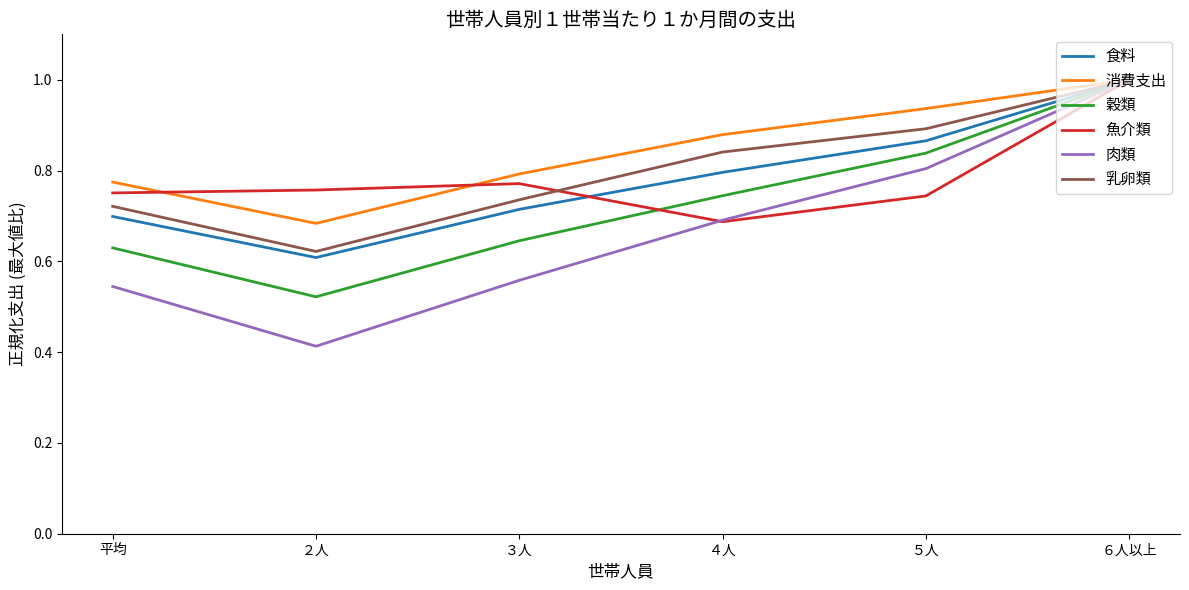

At which label does 乳卵類 reach its minimum?

２人